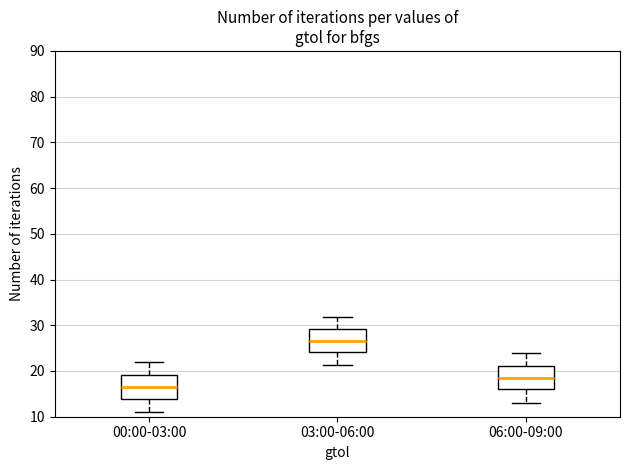

Which box has the highest median line?

03:00-06:00